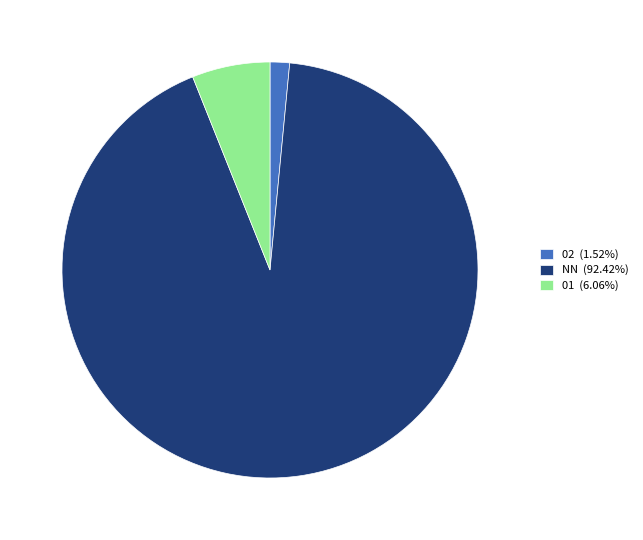

Does NN (92.42%) account for over 50% of the chart?

Yes